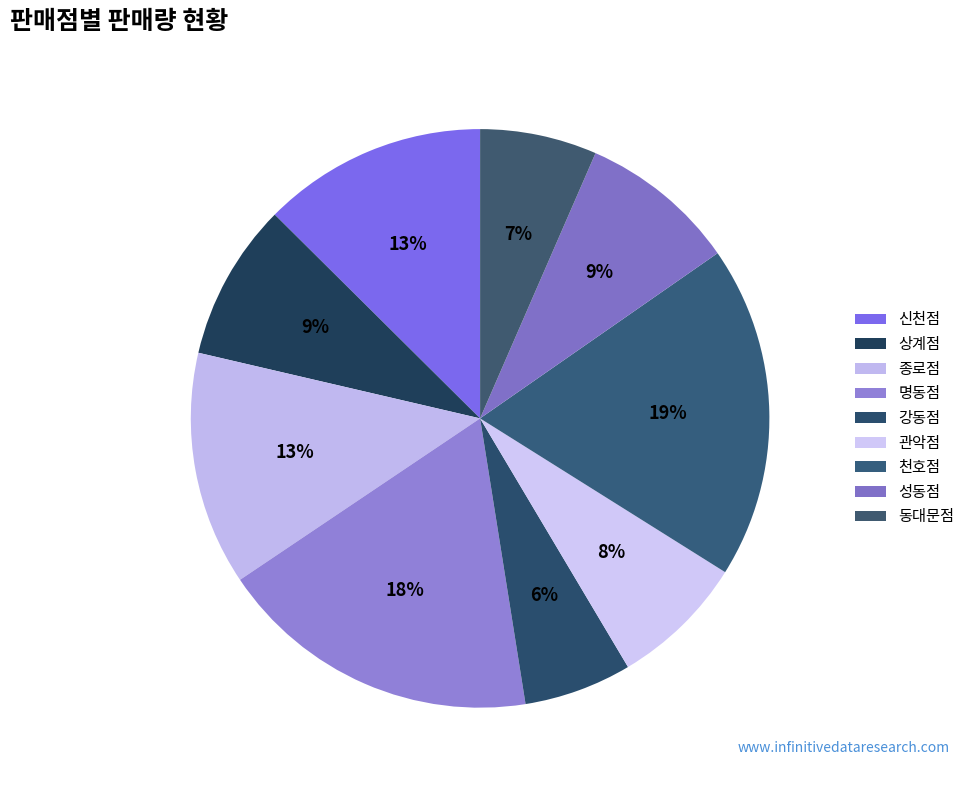

Between 명동점 and 동대문점, which is larger?

명동점